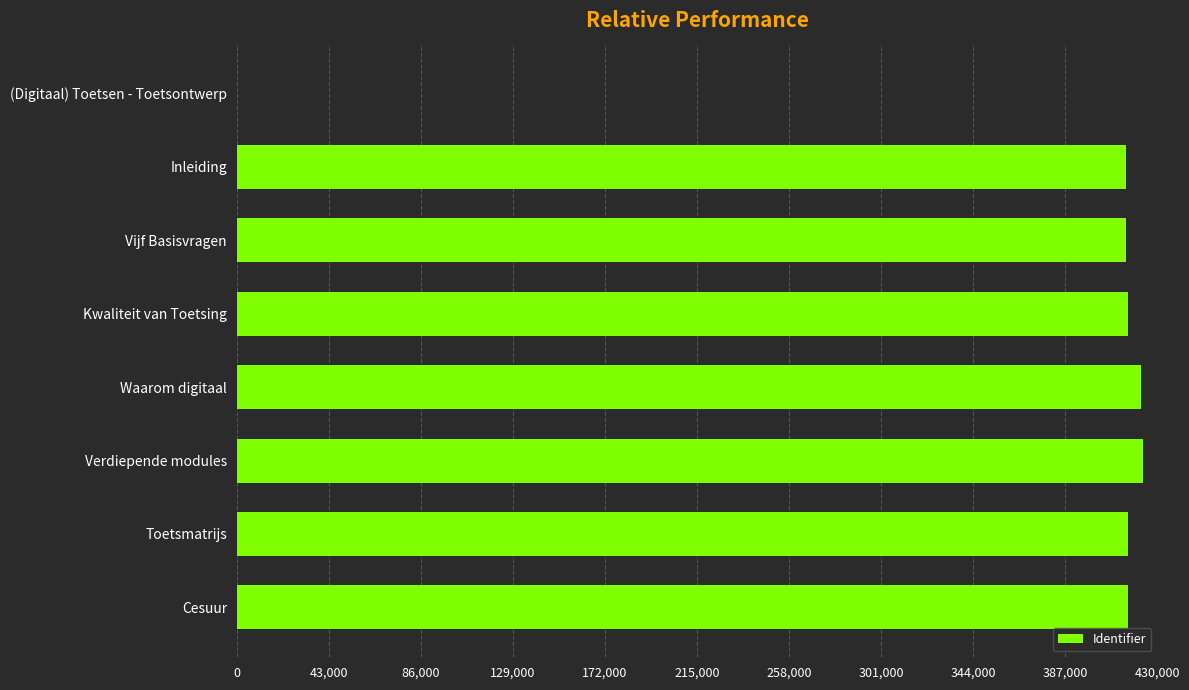

Between Toetsmatrijs and (Digitaal) Toetsen - Toetsontwerp, which is larger?

Toetsmatrijs